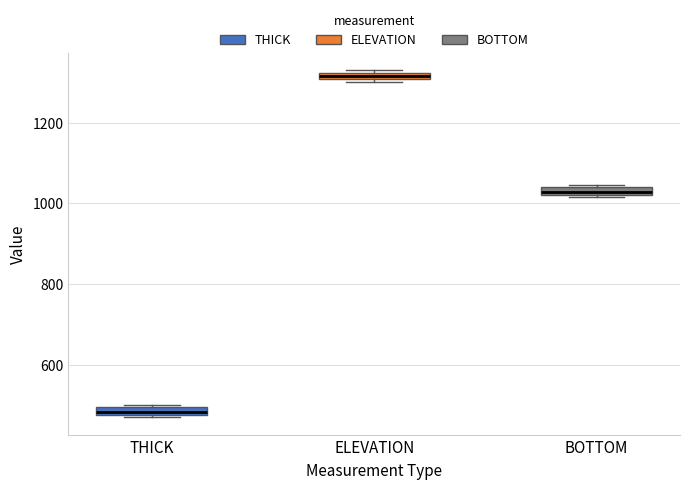

Where is the lower edge of the box for THICK on the y-axis? The values are not printed on the chart, so give them approximately, as read against the axis.

480